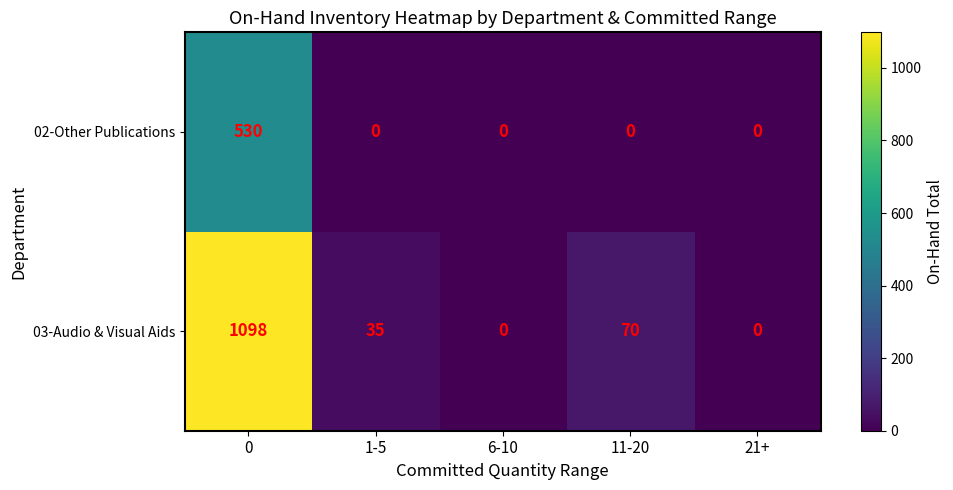

Which series has the widest spread of values?

03-Audio & Visual Aids